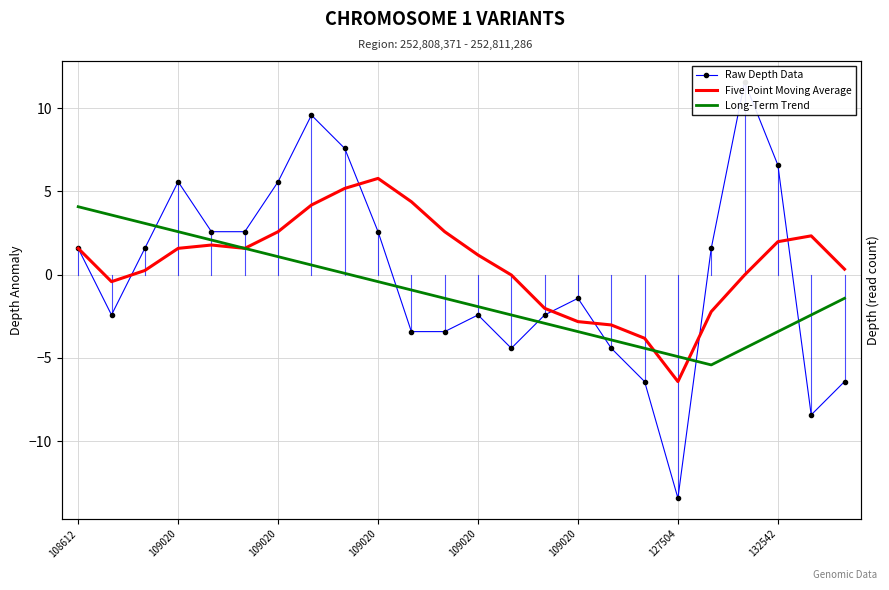

Rank the series by their average value, from lowest to highest.

Long-Term Trend, Raw Depth Data, Five Point Moving Average